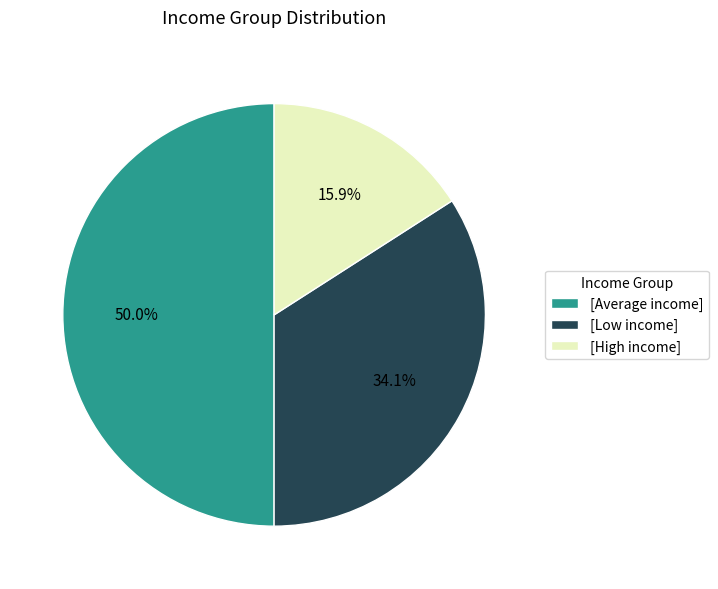

Is [Low income] the majority of the pie?

No